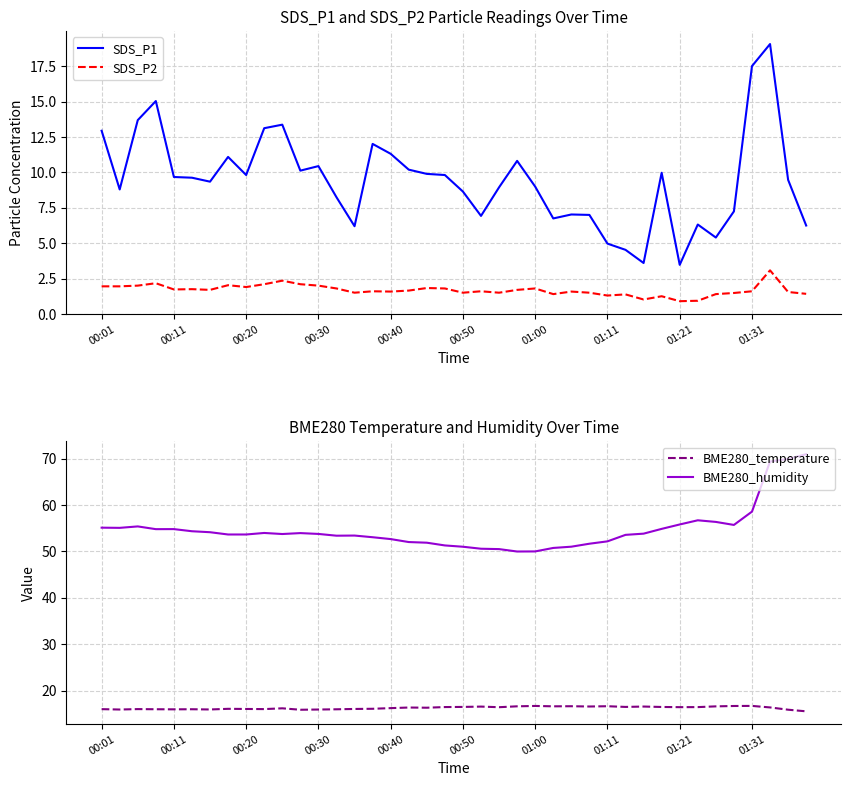

What are all the series names shown in the legend?

SDS_P1, SDS_P2, BME280_temperature, BME280_humidity